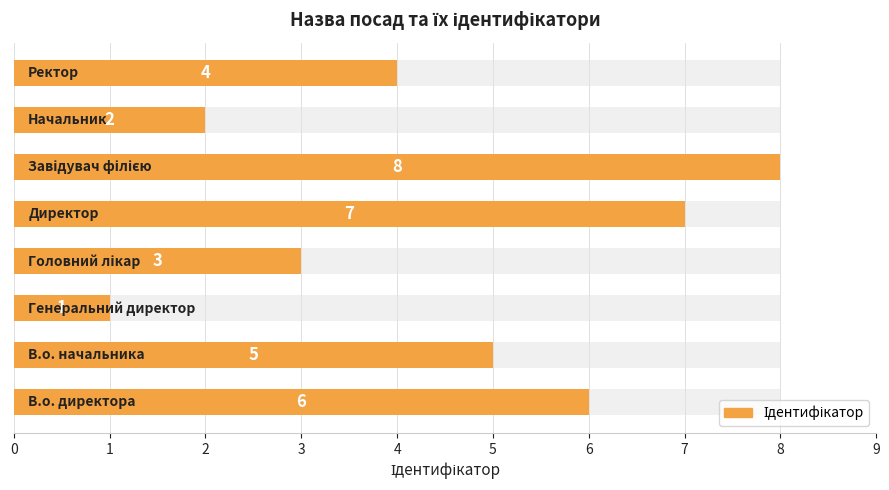

Reading right to left, extract all data points from this chart.

4	2	8	7	3	1	5	6